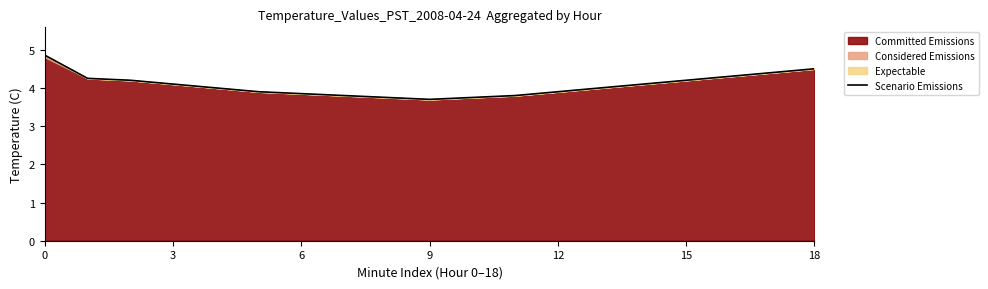

How many categories are shown in the chart?

19